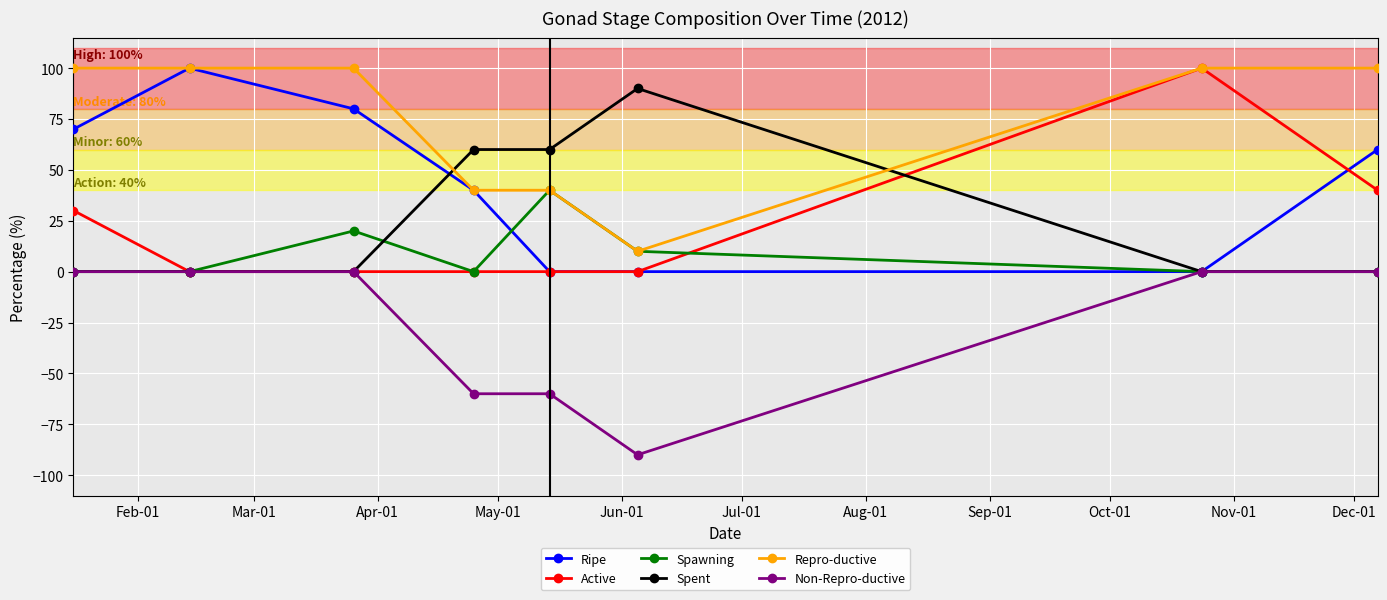

Which series has the largest total across all categories?

Repro-ductive